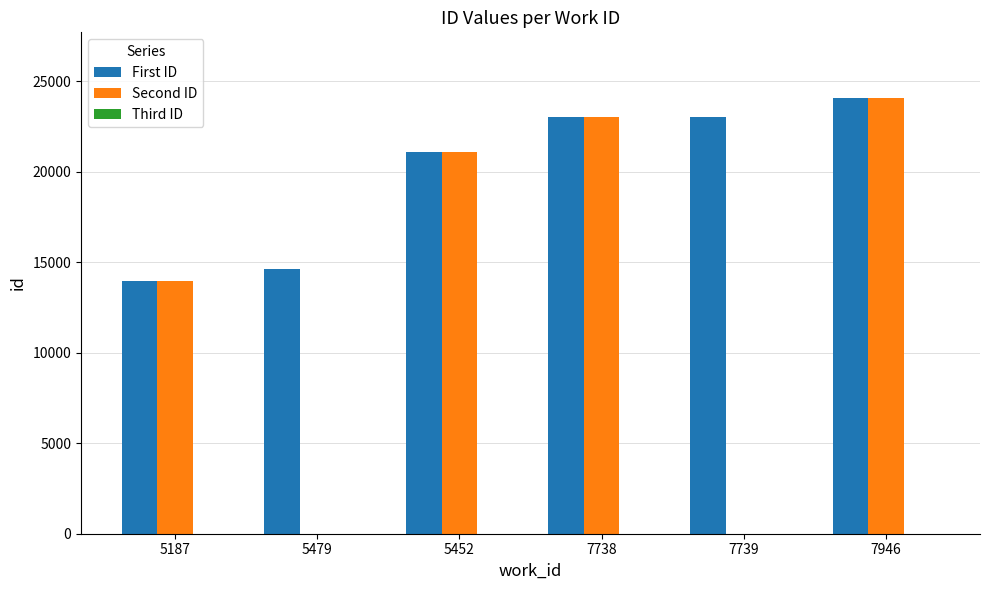

What is the total value across all series at 5452?

42227.0